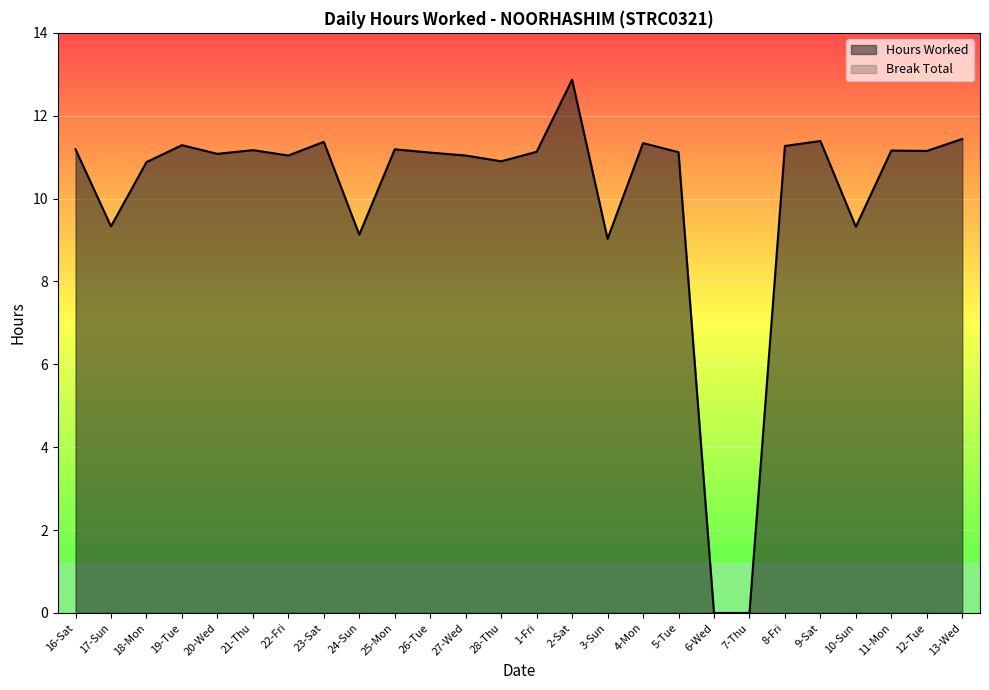

What is the highest value of the Hours Worked series?

12.9